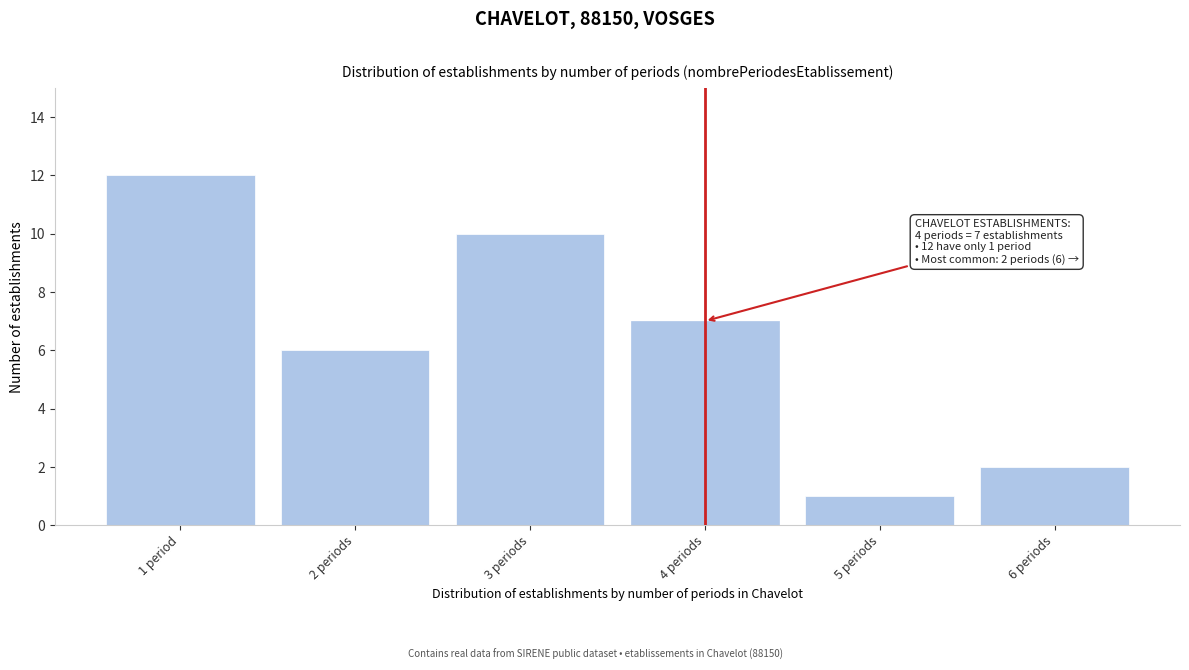

Reading left to right, what are all the values shown in this chart?

1 period=12	2 periods=6	3 periods=10	4 periods=7	5 periods=1	6 periods=2